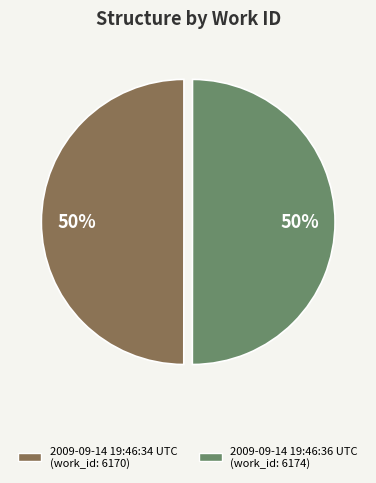

What is the ratio of the value at 2009-09-14 19:46:34 UTC to the value at 2009-09-14 19:46:36 UTC?

1.0